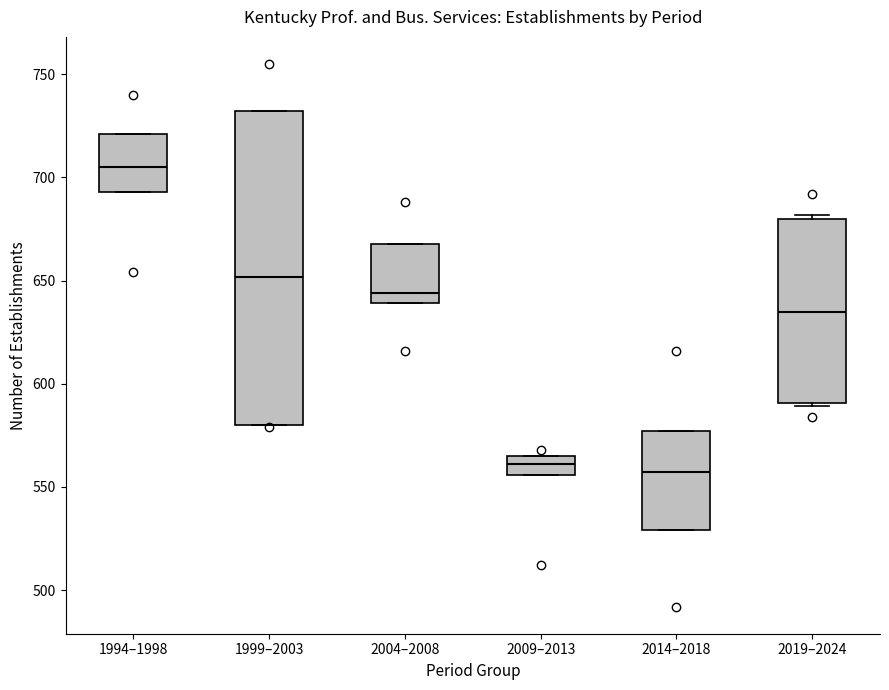

Where is the lower edge of the box for 1999–2003 on the y-axis? The values are not printed on the chart, so give them approximately, as read against the axis.

580